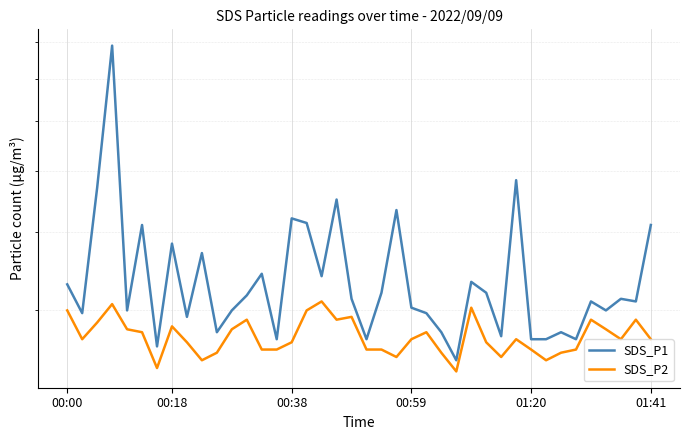

Does the chart display data point markers on the line(s)?

No